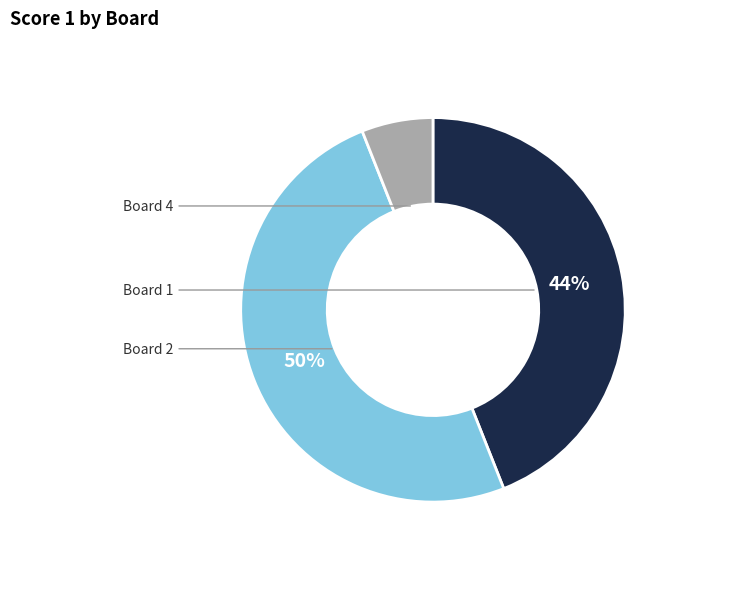

To the nearest percent, what is the difference between the largest and smallest slice percentages?

44%